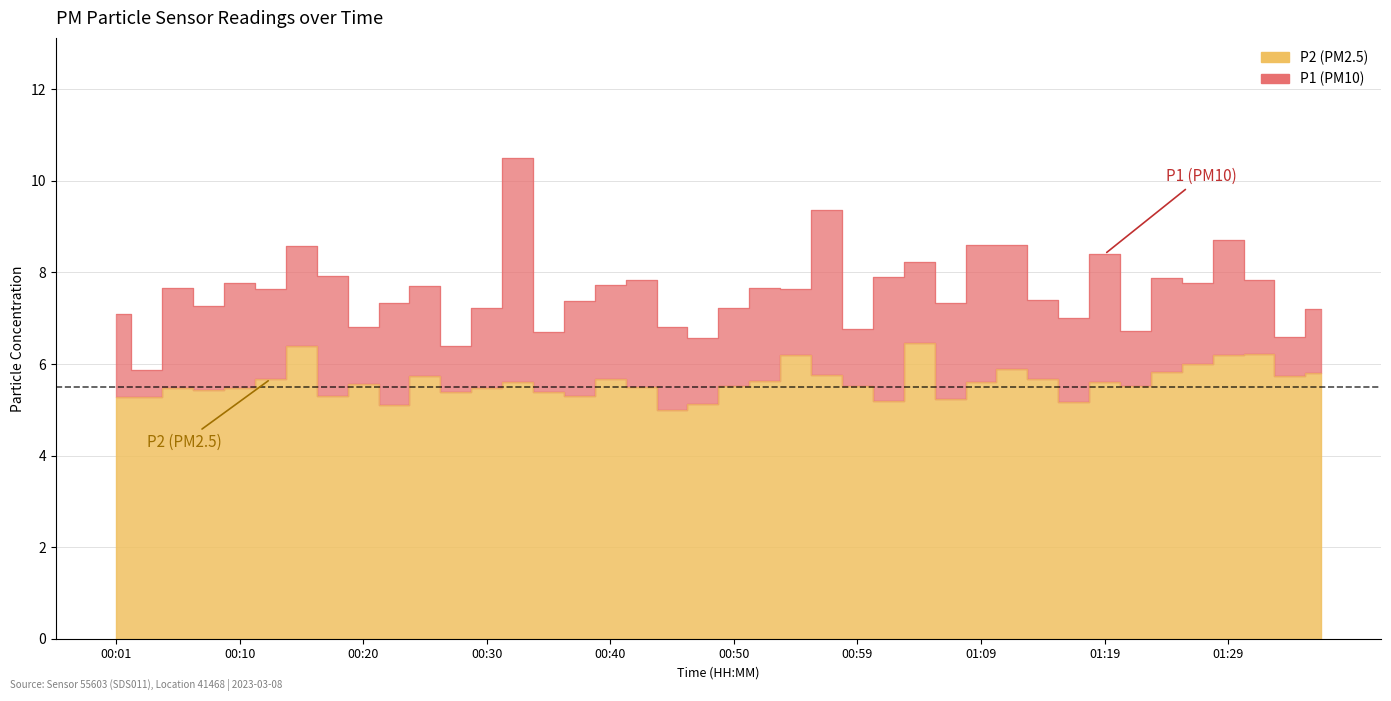

How many lines are shown in the chart?

2